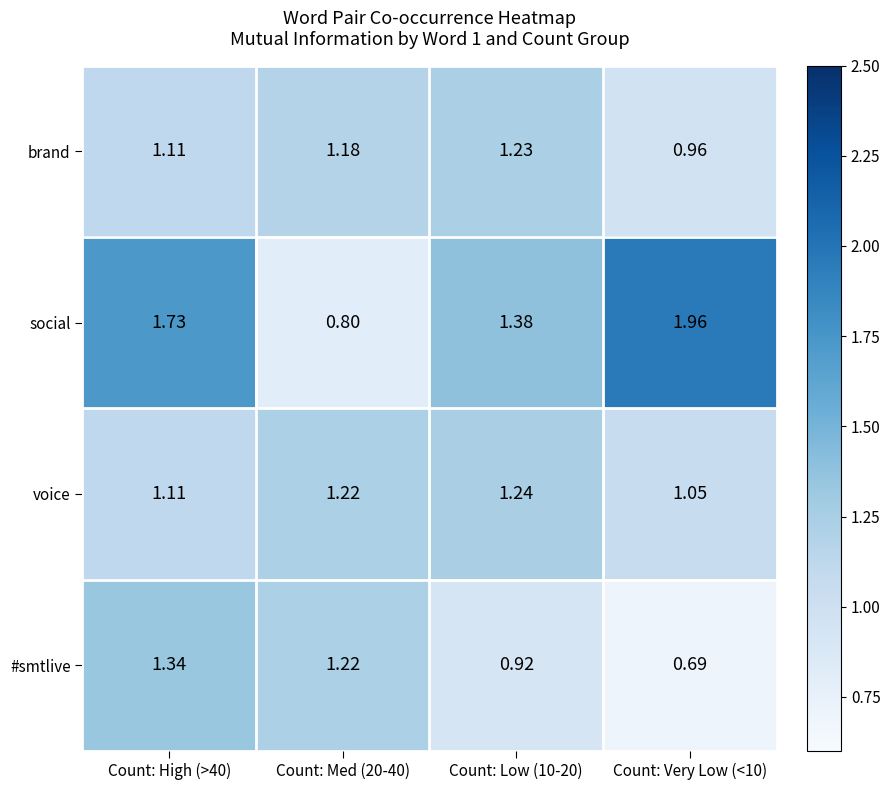

Is the value of social at Count: Low (10-20) greater than the value of brand at Count: Very Low (<10)?

Yes